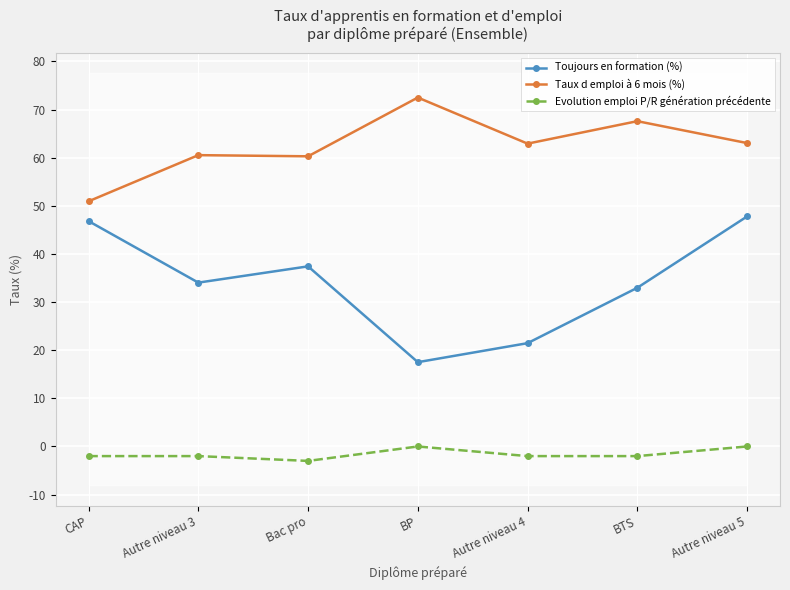

What is the sum of all Taux d emploi à 6 mois (%) values?

437.9